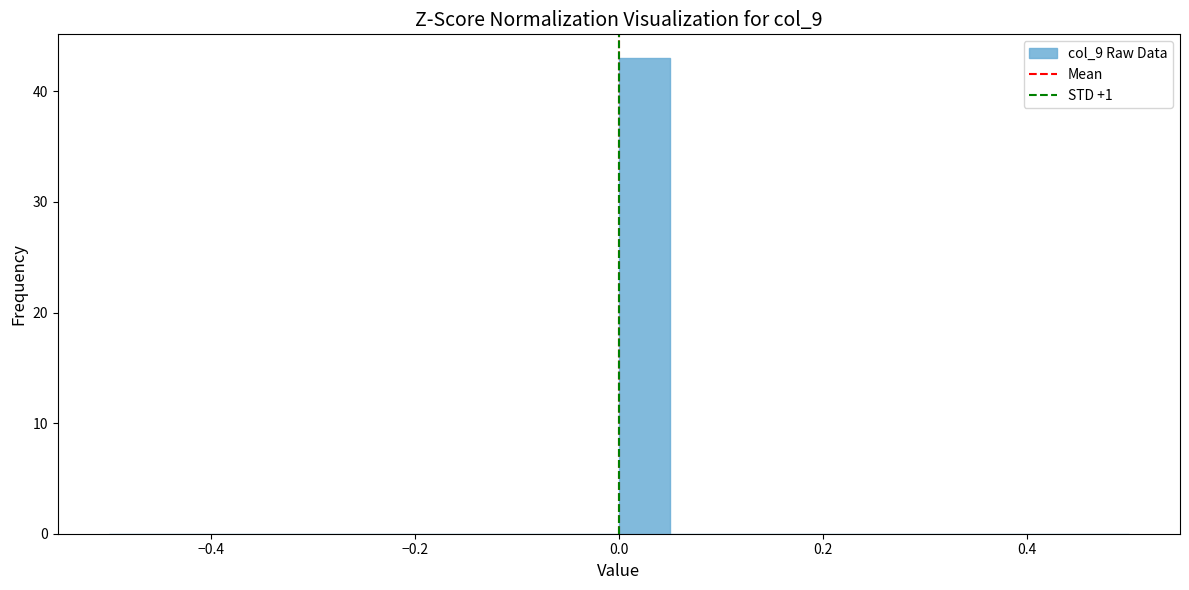

Around what value on the x-axis is the tallest bar? Give the approximate position of its centre, as read against the axis.

0.02